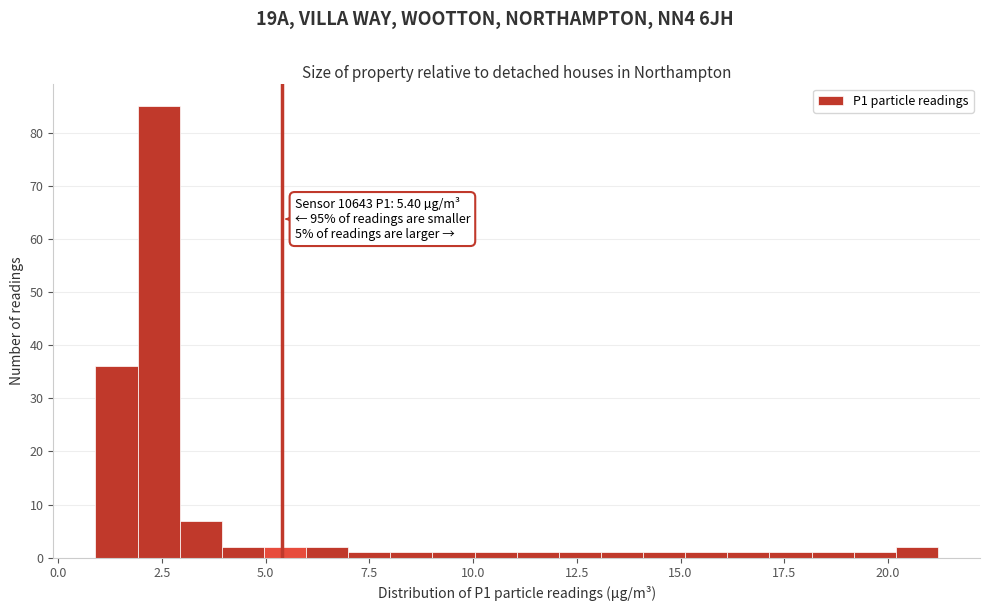

Around what value on the x-axis is the tallest bar? Give the approximate position of its centre, as read against the axis.

2.5